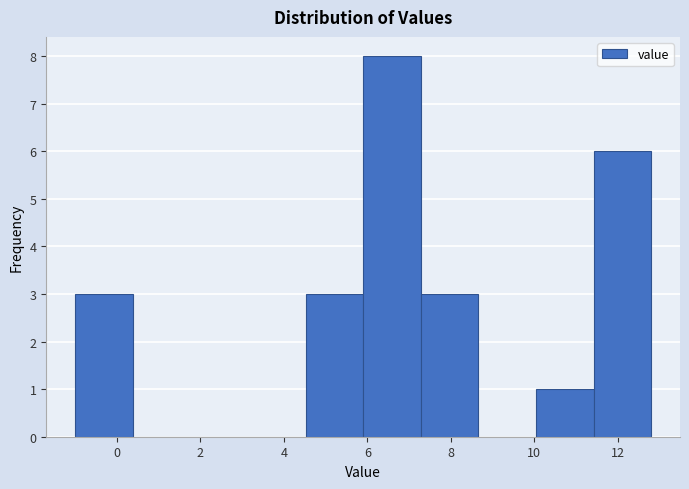

Reading left to right, transcribe this chart: for each bar, give the range it covers on the x-axis and its height. Neither the bar edges nor the heights are printed on the chart, so give them approximately, as read against the axes.

-1.00 to 0.38: 3
0.38 to 1.76: 0
1.76 to 3.14: 0
3.14 to 4.52: 0
4.52 to 5.90: 3
5.90 to 7.28: 8
7.28 to 8.66: 3
8.66 to 10.04: 0
10.04 to 11.42: 1
11.42 to 12.80: 6